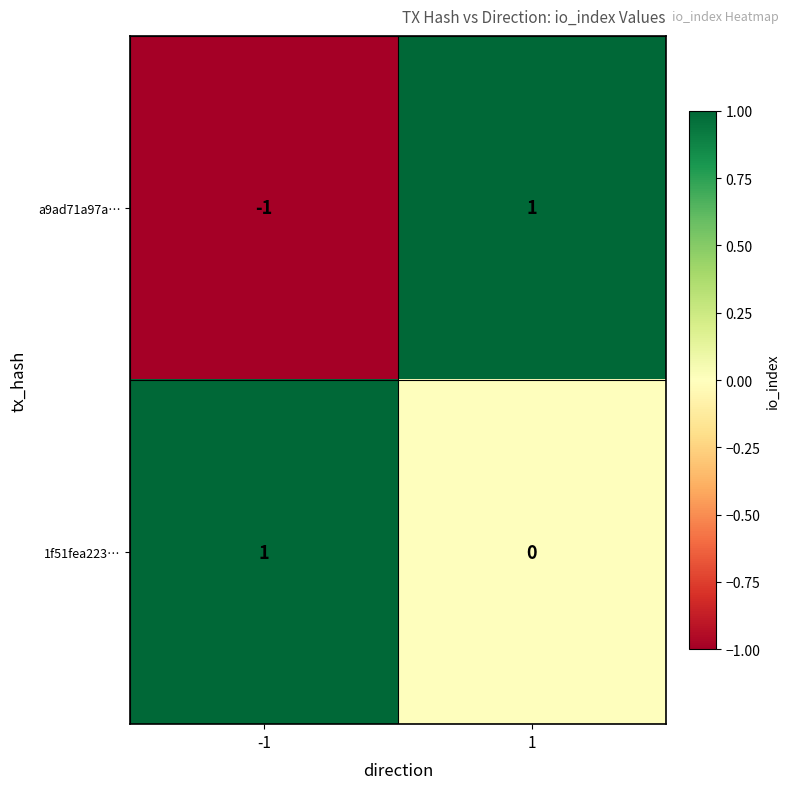

Rank the categories by 1f51fea223… value from lowest to highest.

1, -1